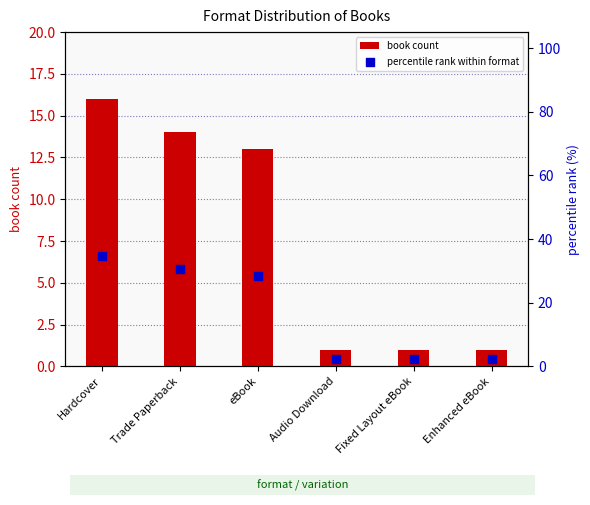

What is the total value across all series at Enhanced eBook?

3.2